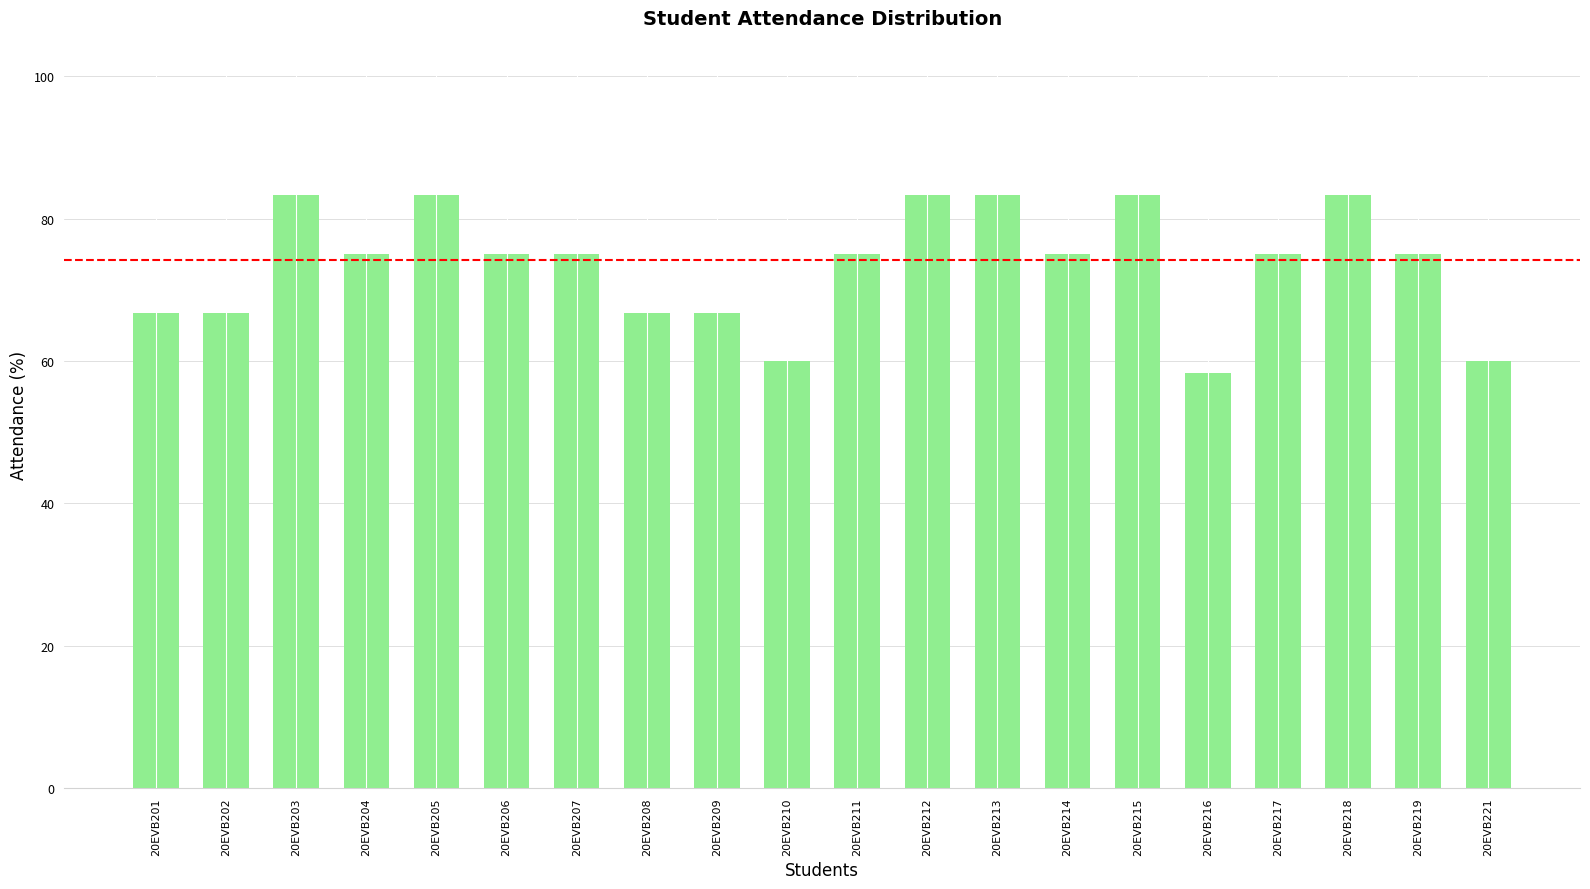

What is the value of the 9th bar from the left?

66.7